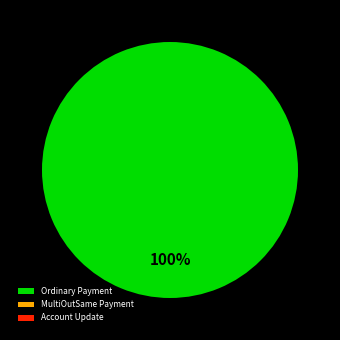

Combined, do Account Update (0.0) and MultiOutSame Payment (0.0) account for over 50%?

No